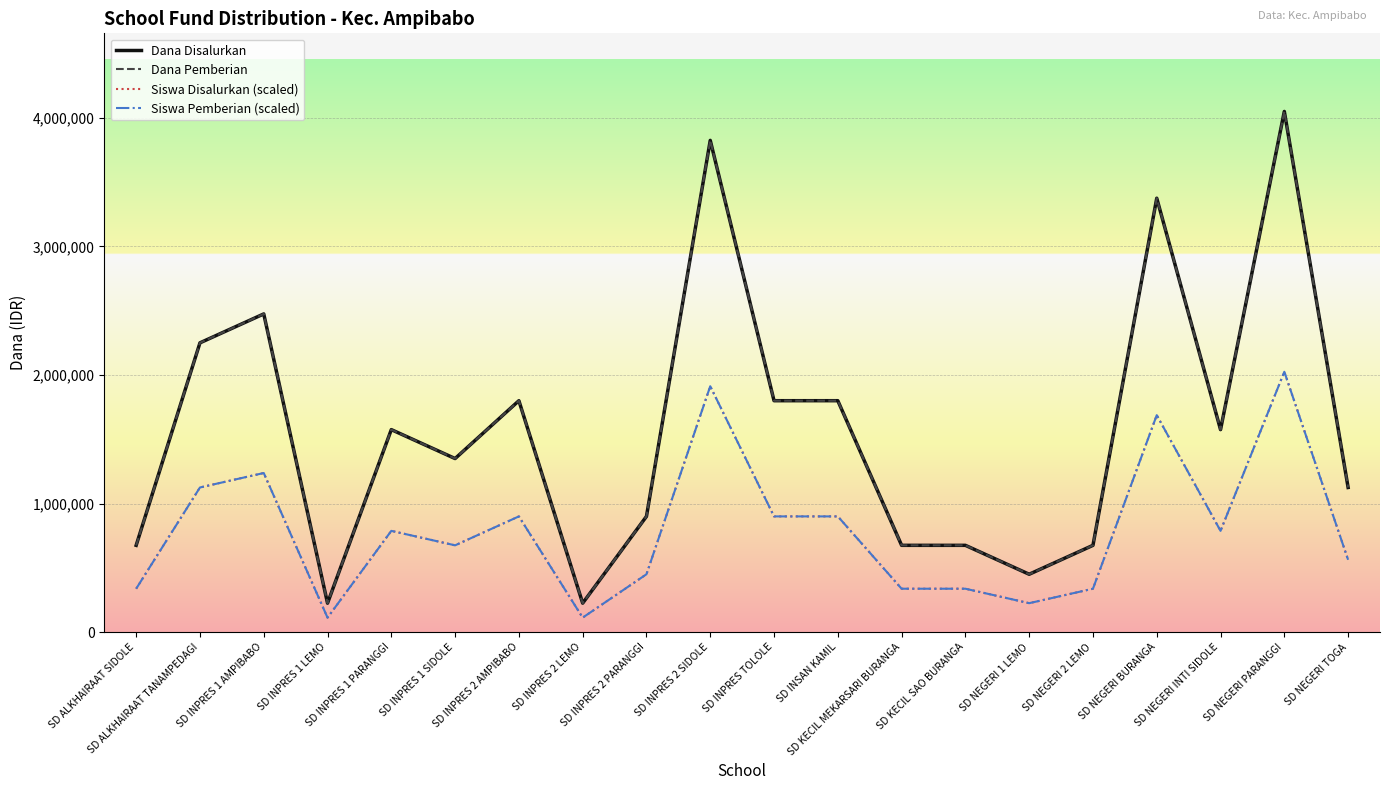

The value of Dana Pemberian at SD NEGERI 1 LEMO is 450000. True or false?

True